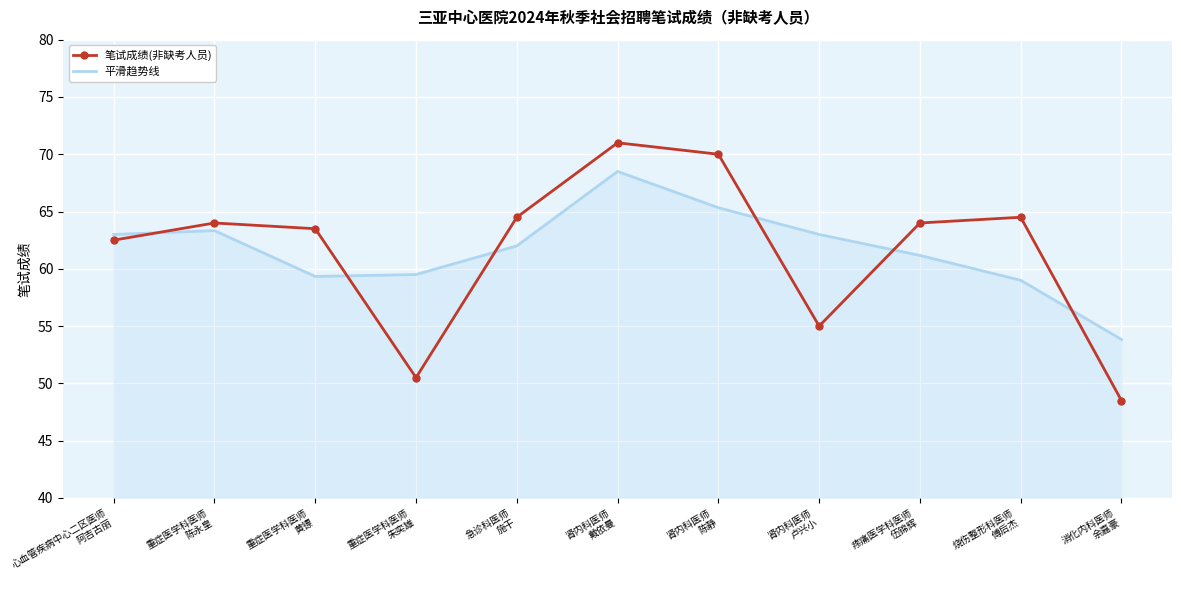

What is the difference between the maximum and minimum values in the 平滑趋势线 series?

14.7